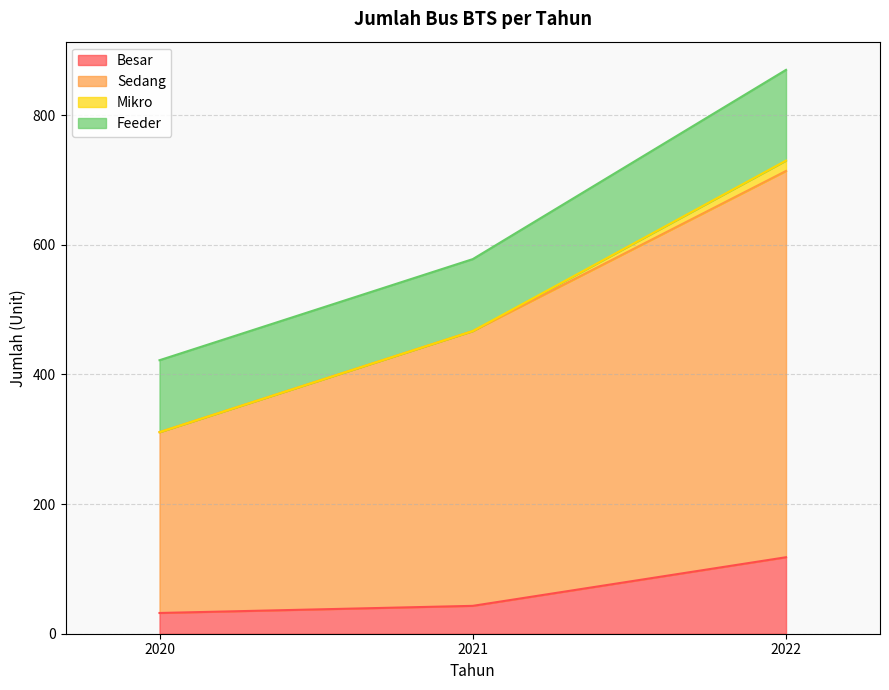

What is the total value across all series at 2021?

578